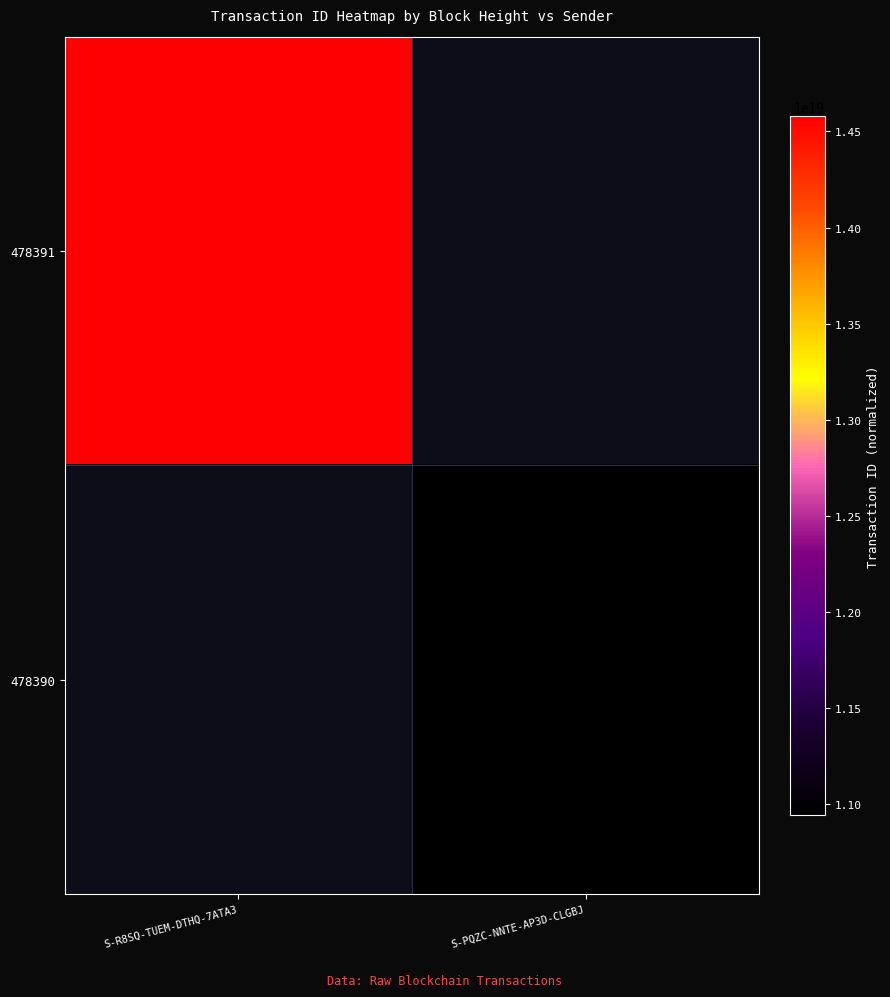

The value of 478390 at S-PQZC-NNTE-AP3D-CLGBJ is 6047429697886971904.0. True or false?

False